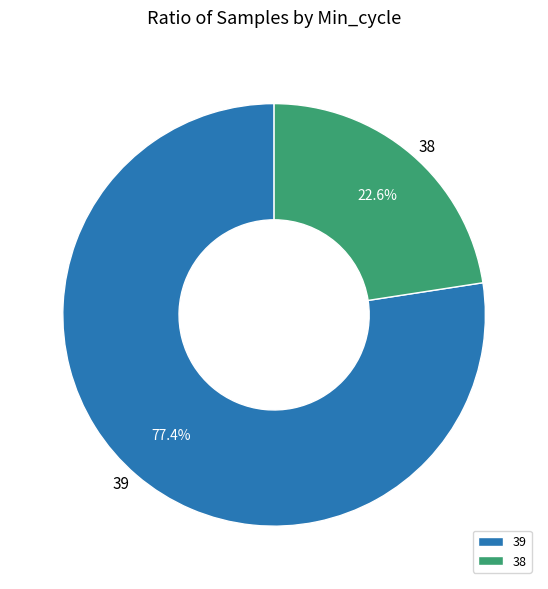

How many segments does this pie chart have?

2